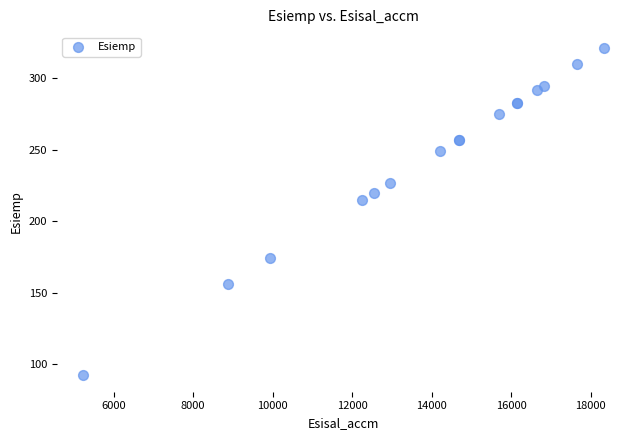

What Y value in the scatter plot is closest to 206?

215